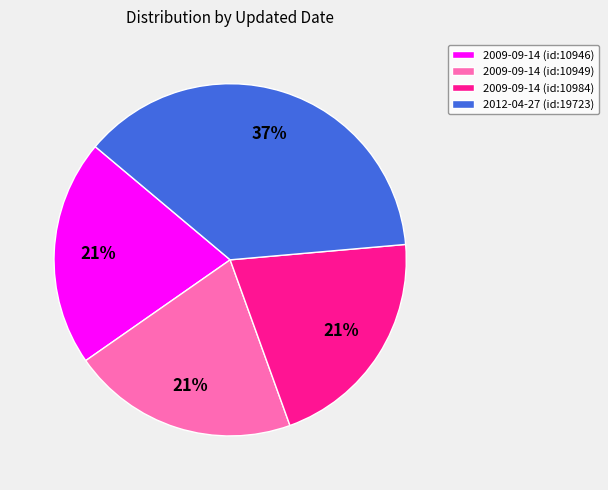

What is the ratio of the value at 2009-09-14 (id:10949) to the value at 2009-09-14 (id:10984)?

1.0